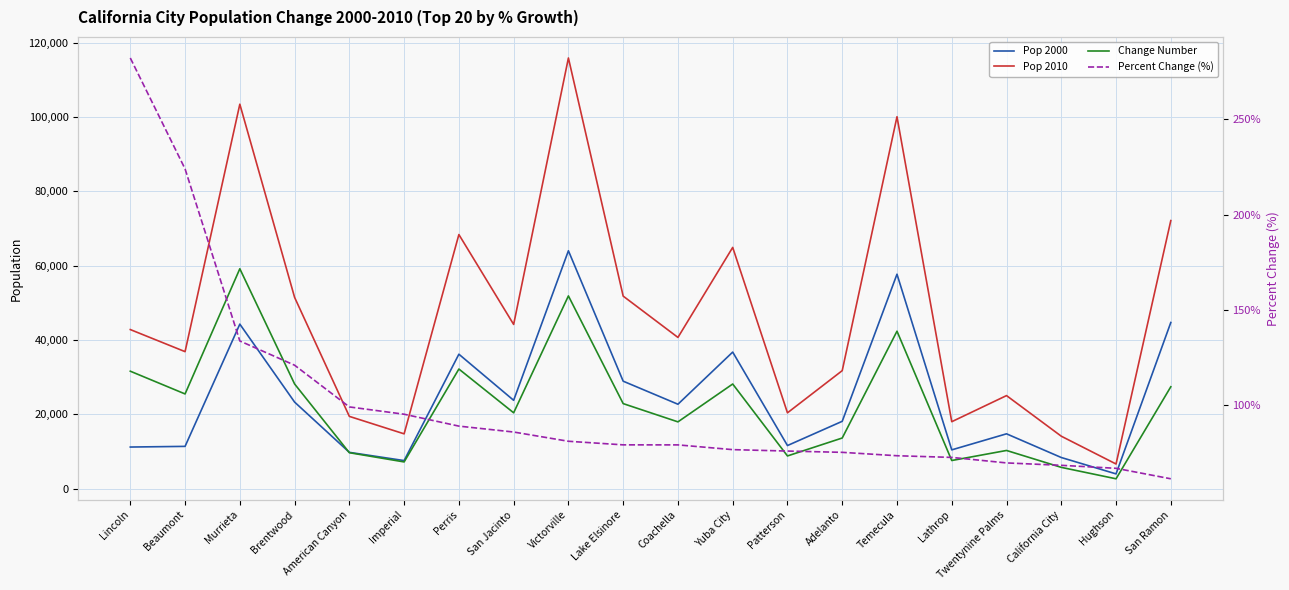

How many data points in Change Number are above 22893?

9